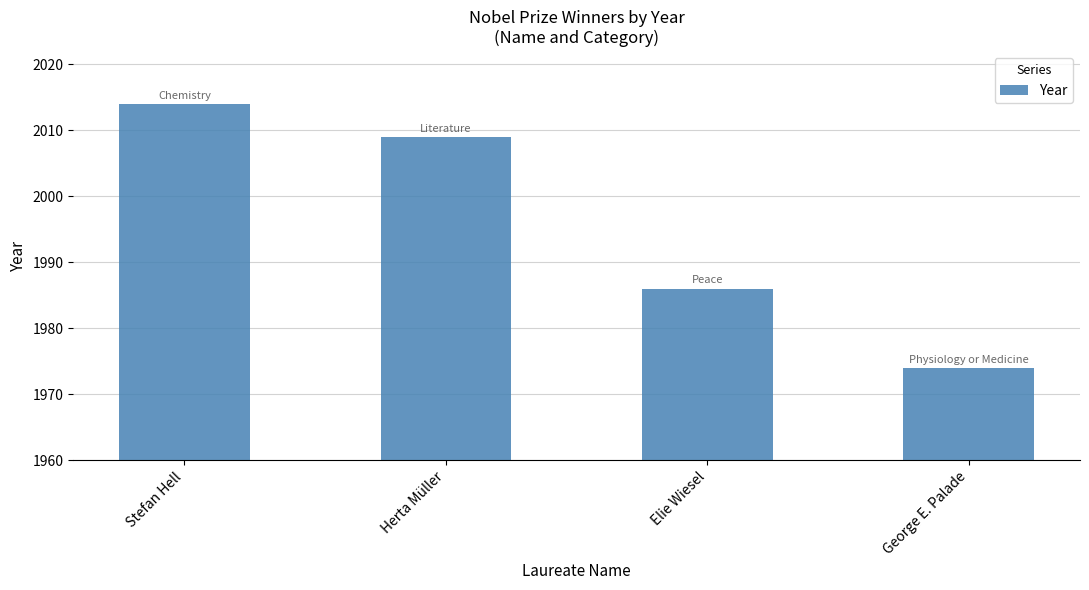

Between Herta Müller and Elie Wiesel, which is larger?

Herta Müller